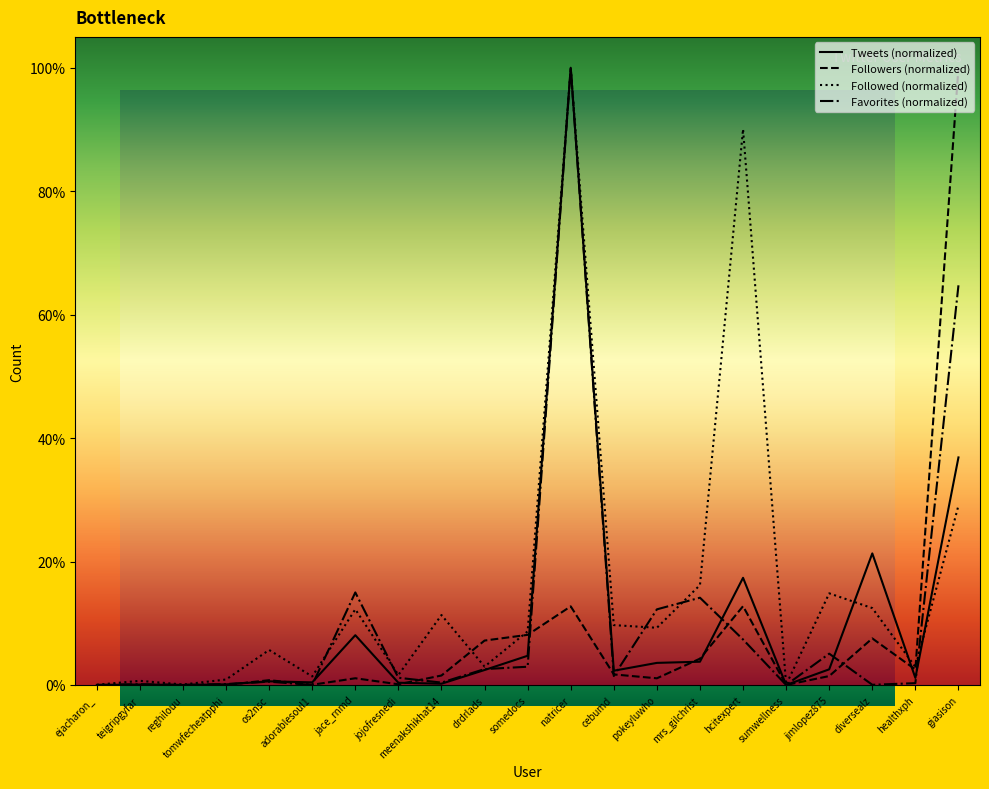

What is the average value of the Followed (normalized) series?

0.2